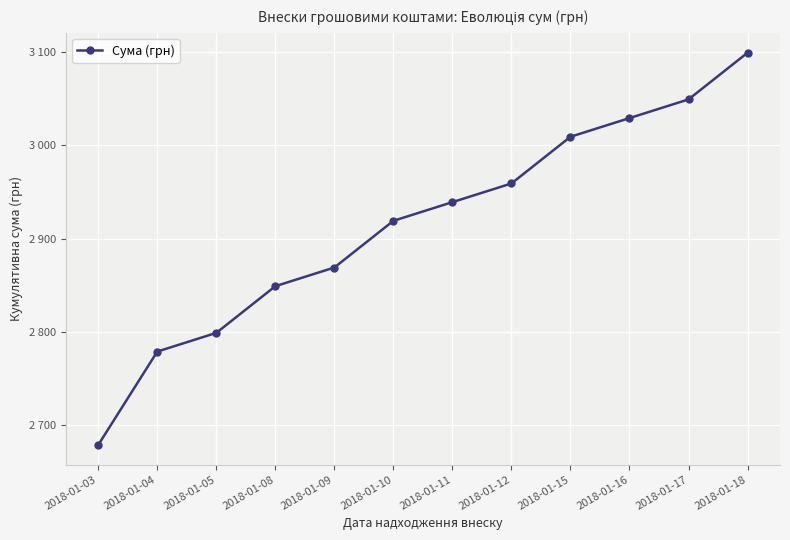

Approximately how many times larger is the value at 2018-01-10 compared to 2018-01-04?

1.1